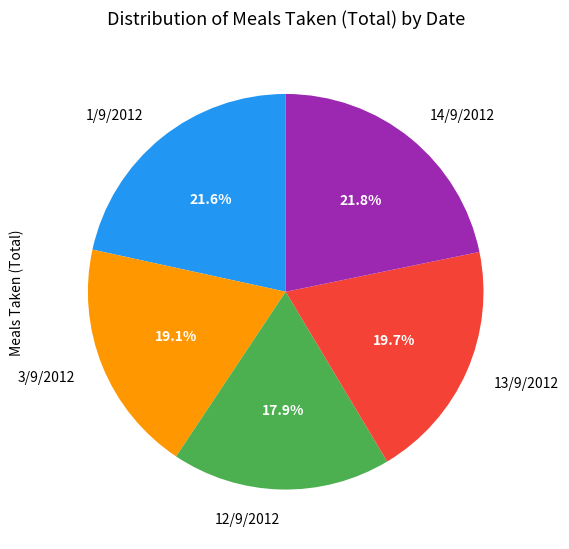

Approximately how many times larger is the value at 12/9/2012 compared to 1/9/2012?

0.8